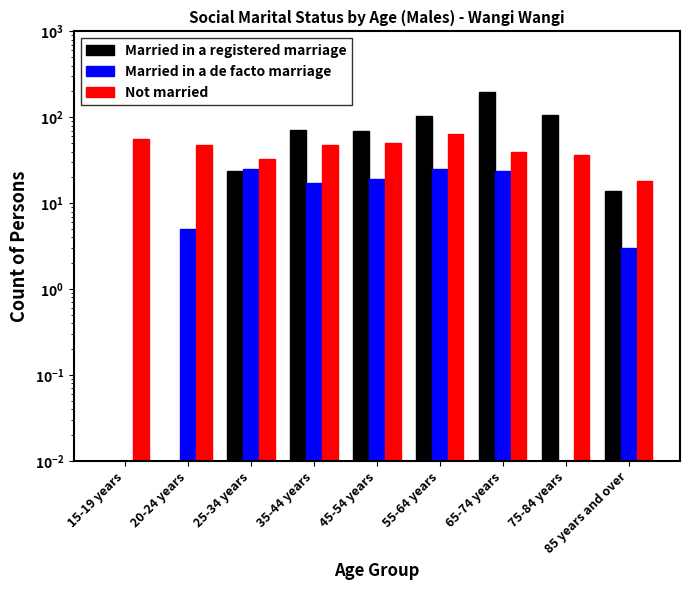

Which series has the largest total across all categories?

Married in a registered marriage